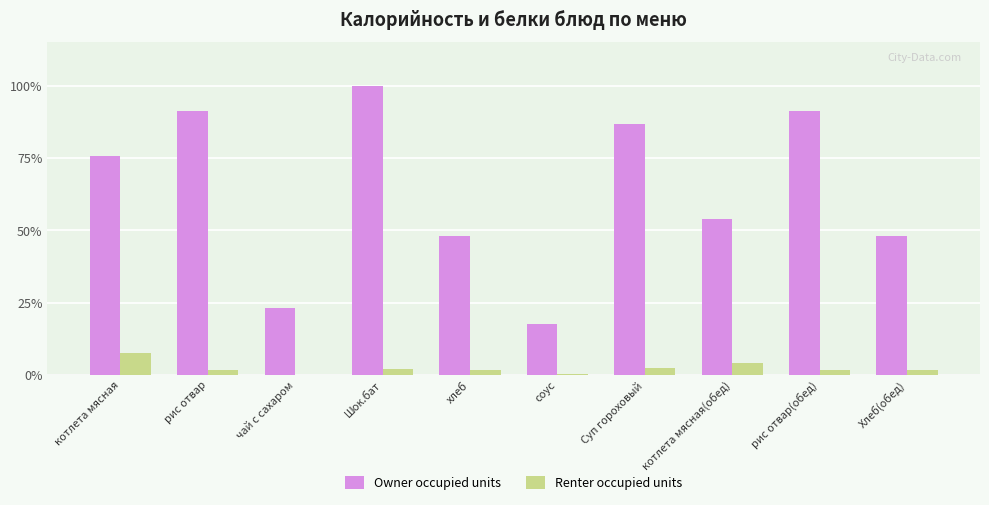

Which series has the largest total across all categories?

Owner occupied units